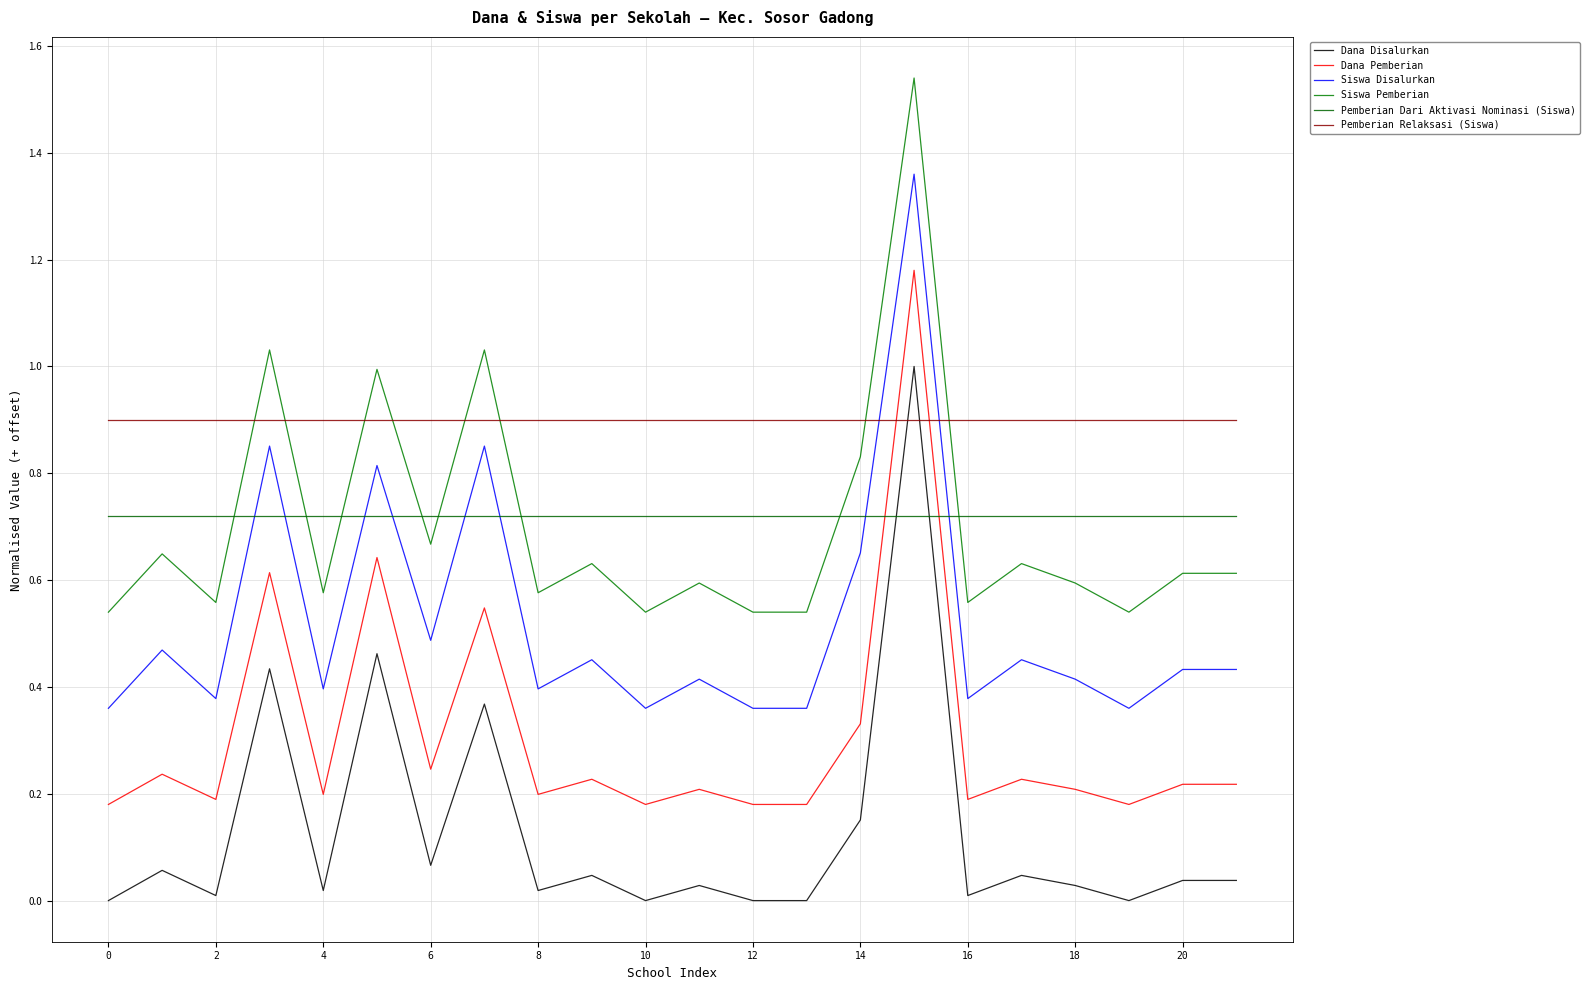

How many categories are shown in the chart?

22